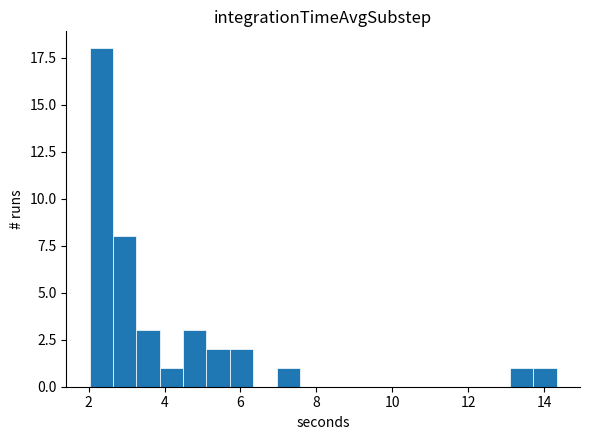

Read against the x-axis, roughly where is the centre of the tallest bar?

2.4